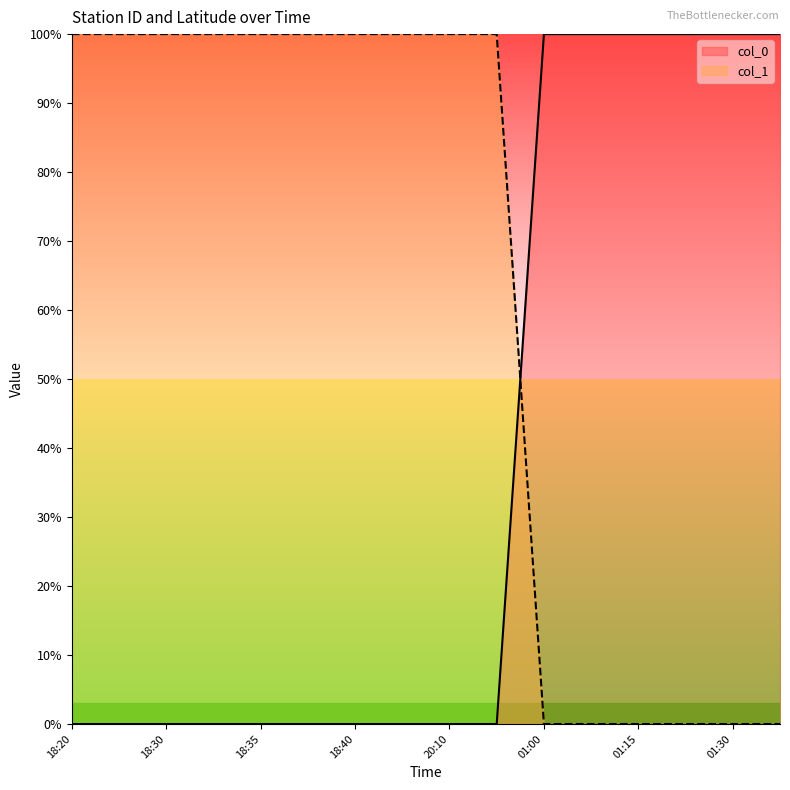

Rank the series by their average value, from highest to lowest.

col_1, col_0